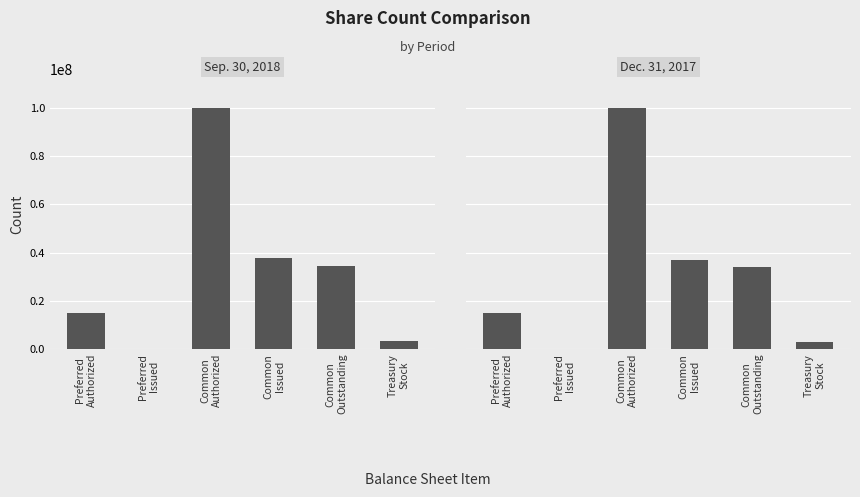

Which category has the lowest value in the Sep. 30, 2018 series?

Preferred
Issued